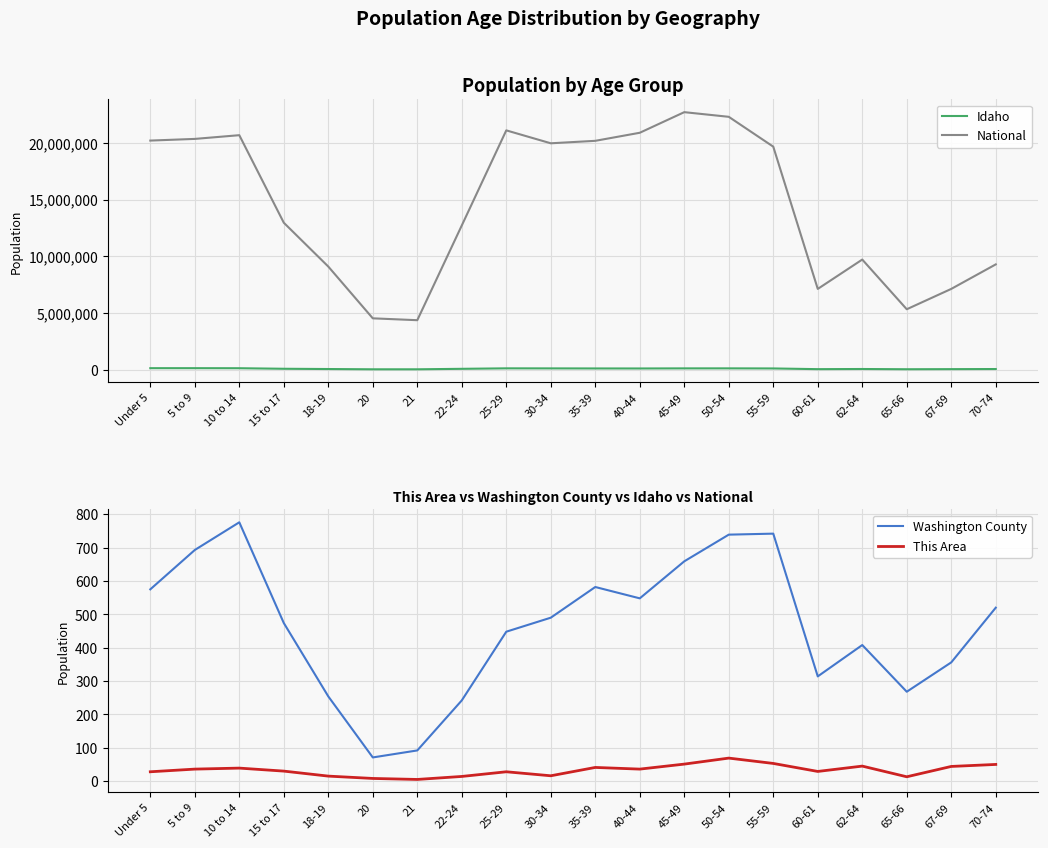

What is the difference between the highest and lowest values at 35-39?

20179601